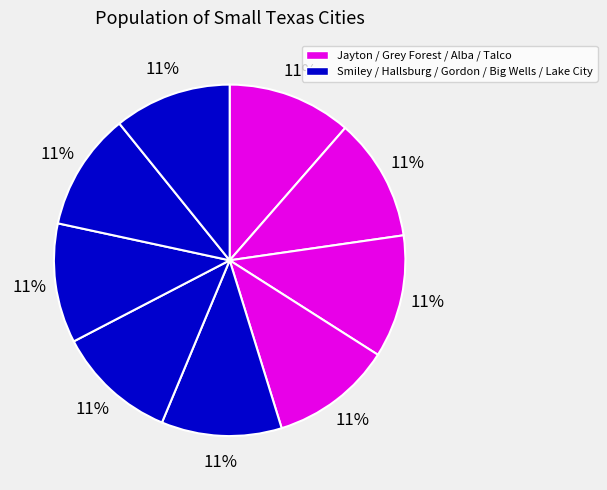

Which category has the biggest portion of the pie?

Jayton